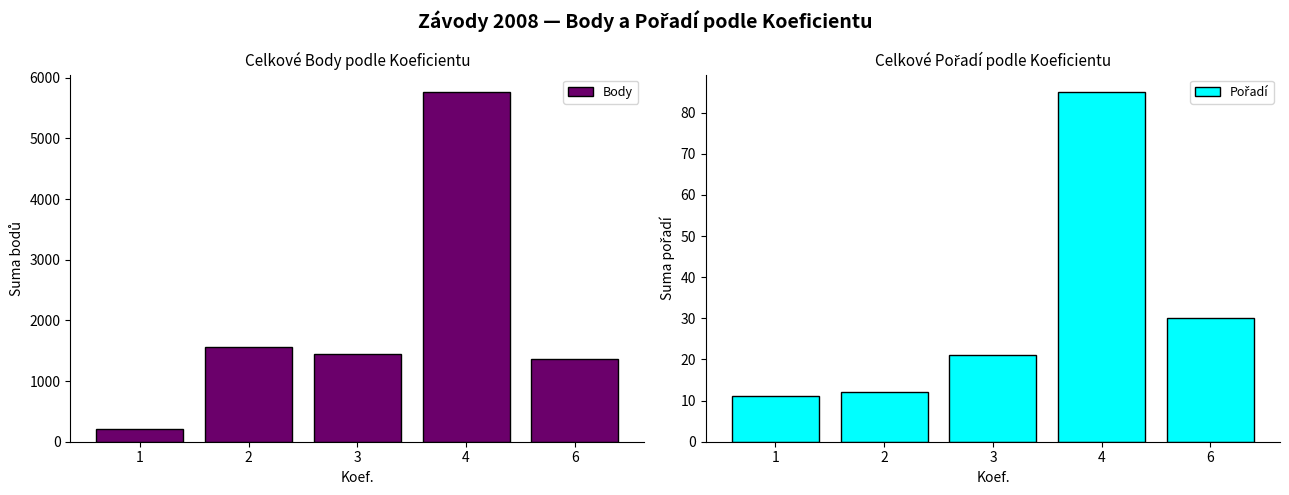

How many bars are there in total?

10